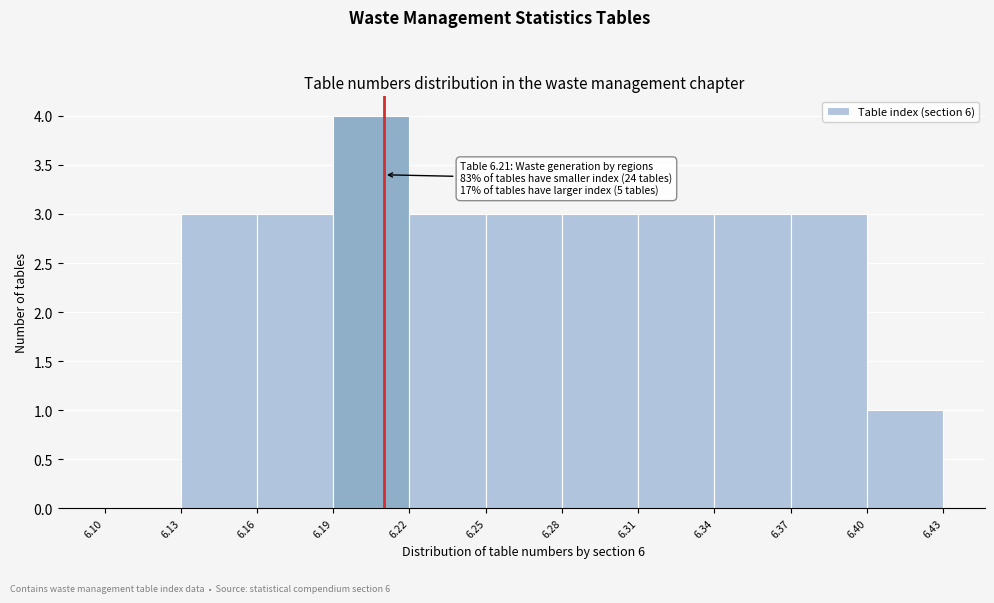

Which range on the x-axis has the tallest bar?

6.19 to 6.22